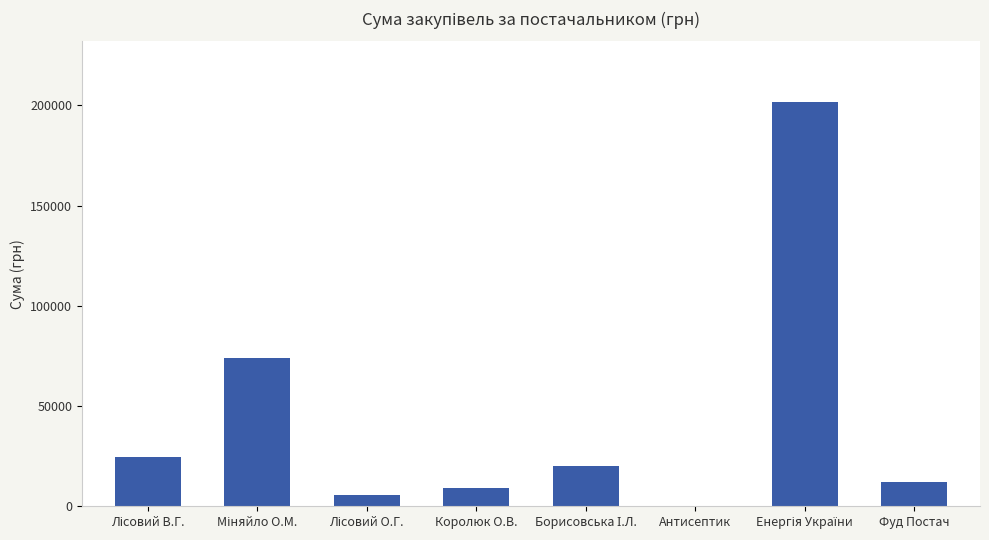

What is the maximum value shown in the chart?

201582.3